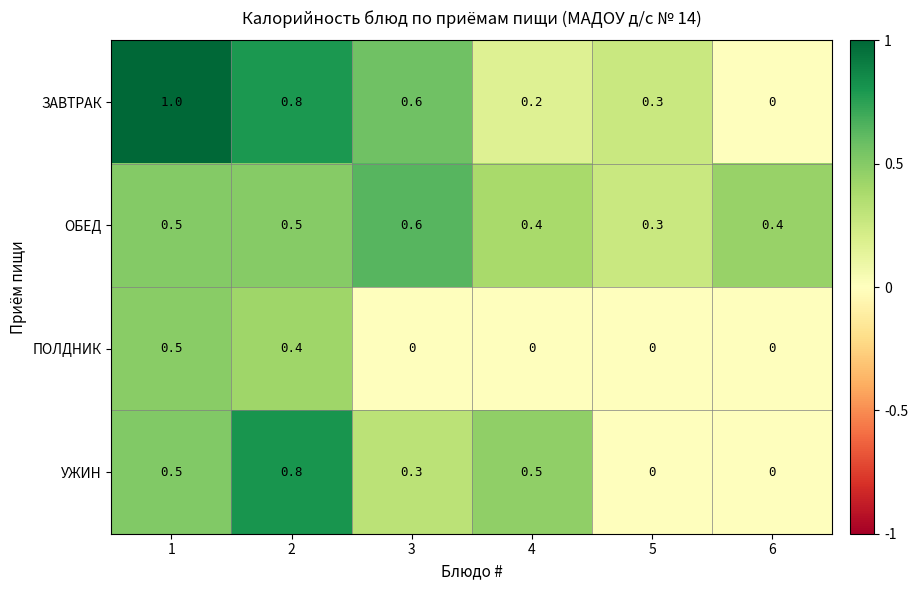

Reading right to left, what are all the values shown in this chart?

ЗАВТРАК: 0.0	0.3	0.2	0.6	0.8	1.0
ОБЕД: 0.4	0.3	0.4	0.6	0.5	0.5
ПОЛДНИК: 0.0	0.0	0.0	0.0	0.4	0.5
УЖИН: 0.0	0.0	0.5	0.3	0.8	0.5